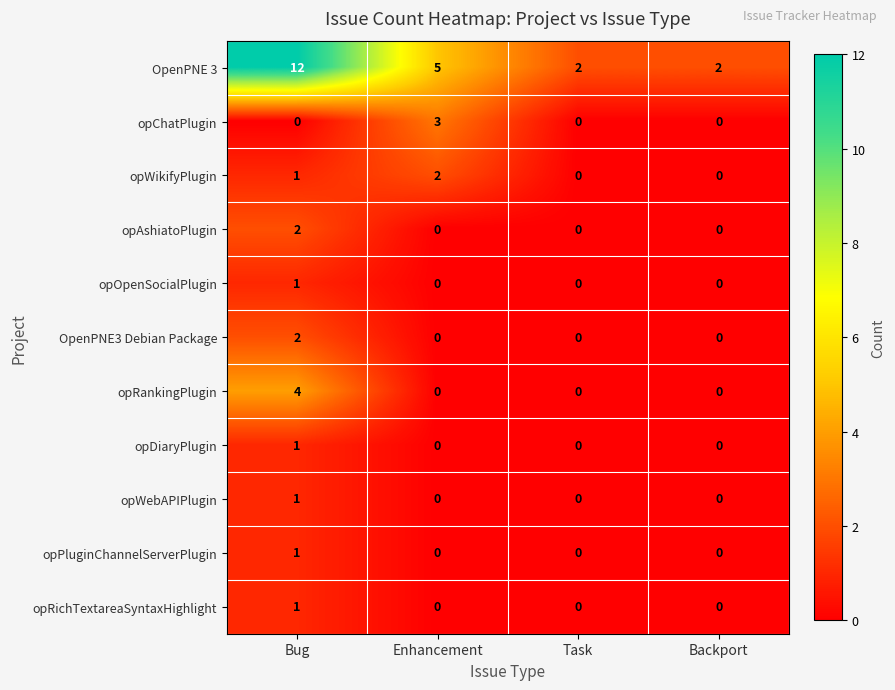

Is it true that opPluginChannelServerPlugin equals 1 at Task?

False